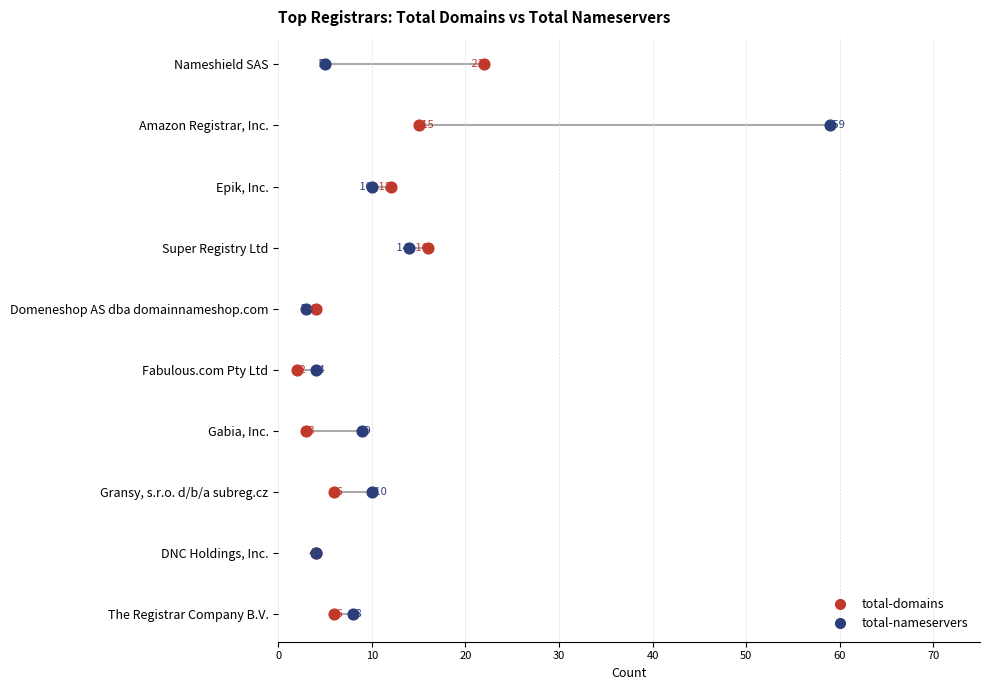

What are all the series names shown in the legend?

total-domains, total-nameservers